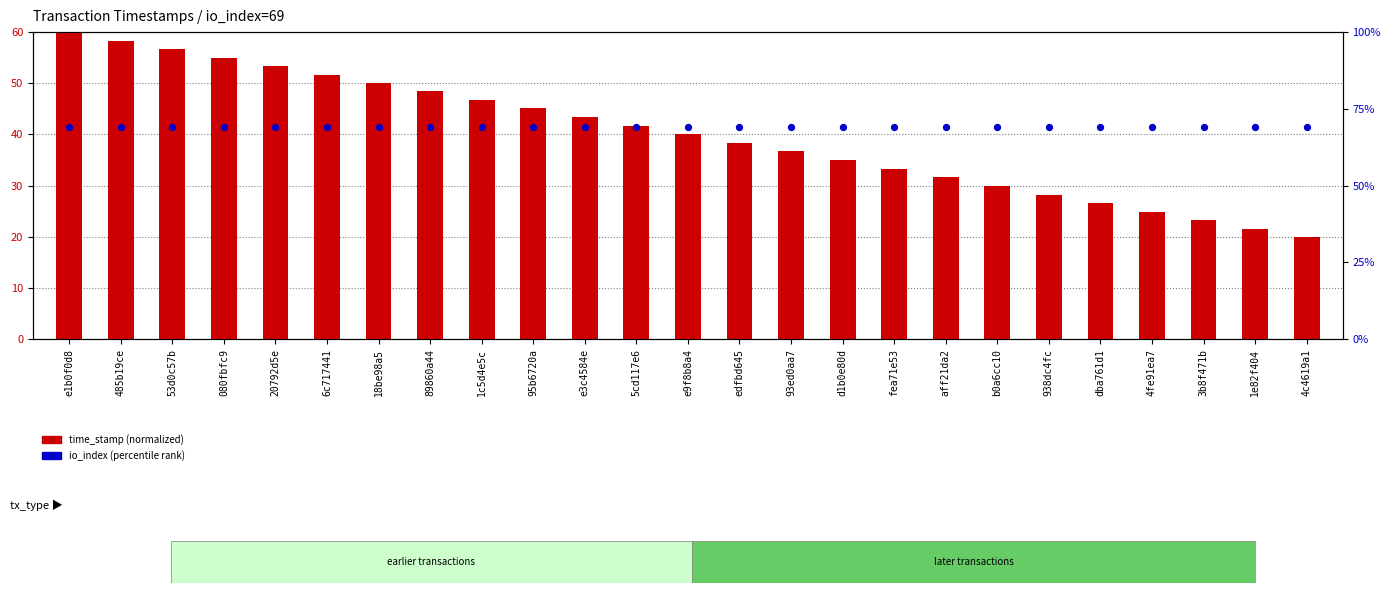

What is the total value across all series at 1e82f404?

90.6